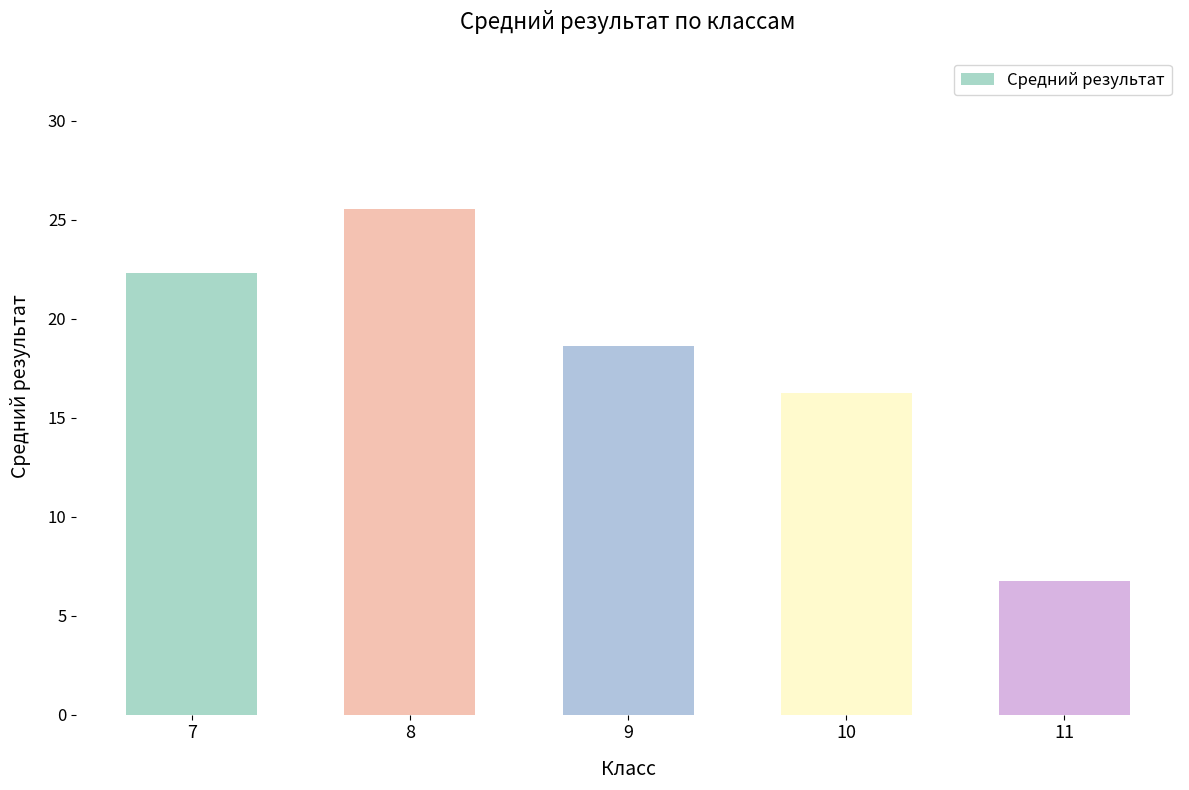

Which has a higher value, 8 or 10?

8